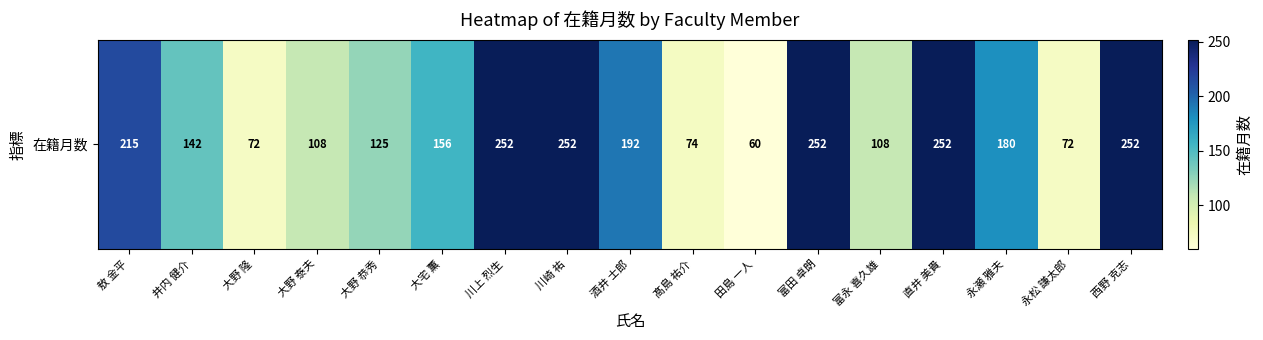

What is the difference between the maximum and minimum values?

192